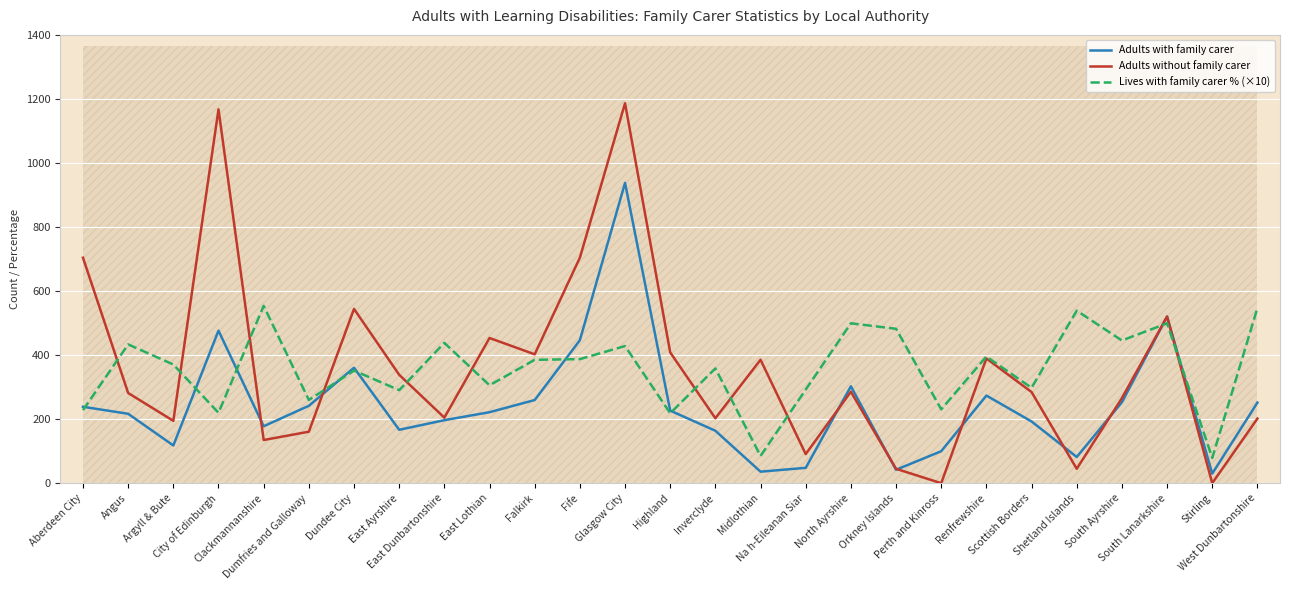

What is the label of the 24th point from the left?

South Ayrshire